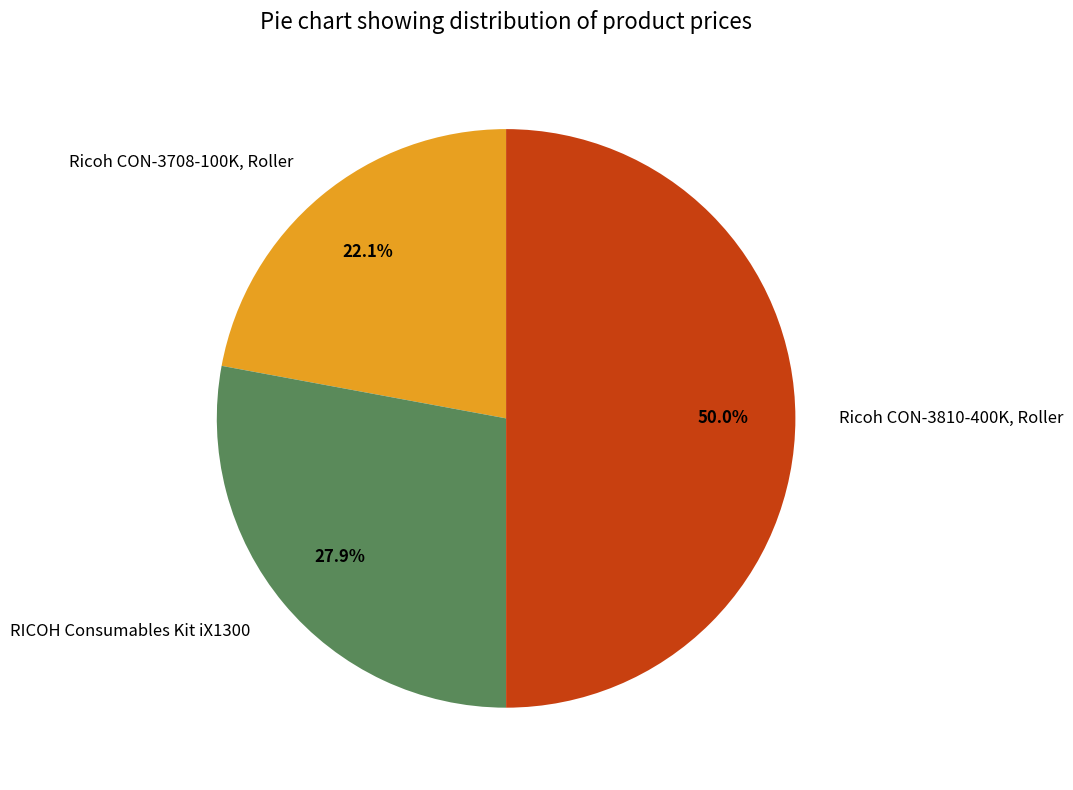

How many segments does this pie chart have?

3